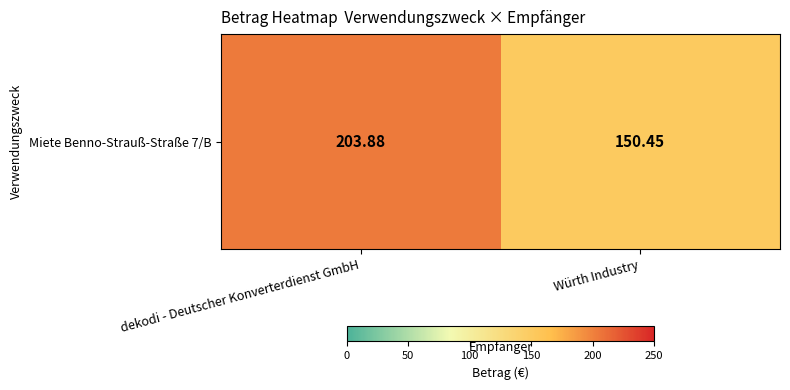

At which label is the value closest to 177?

Würth Industry